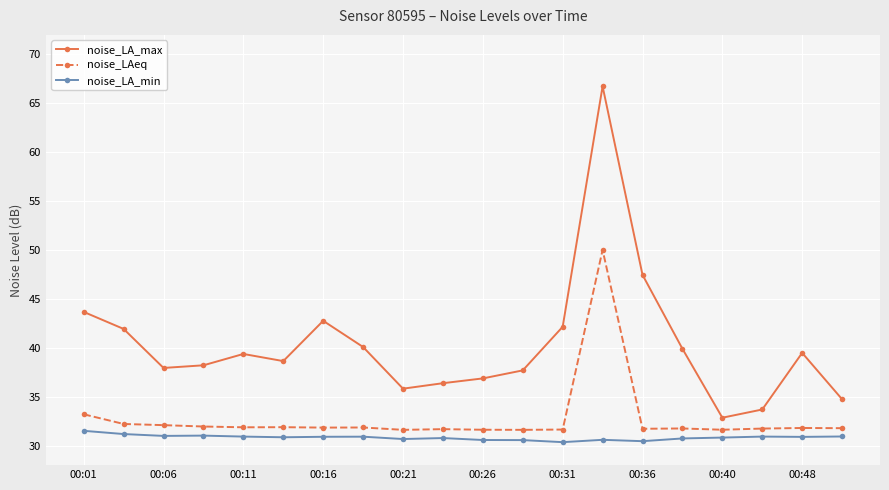

What is the value of the noise_LAeq point at the 13th from the left?

31.6